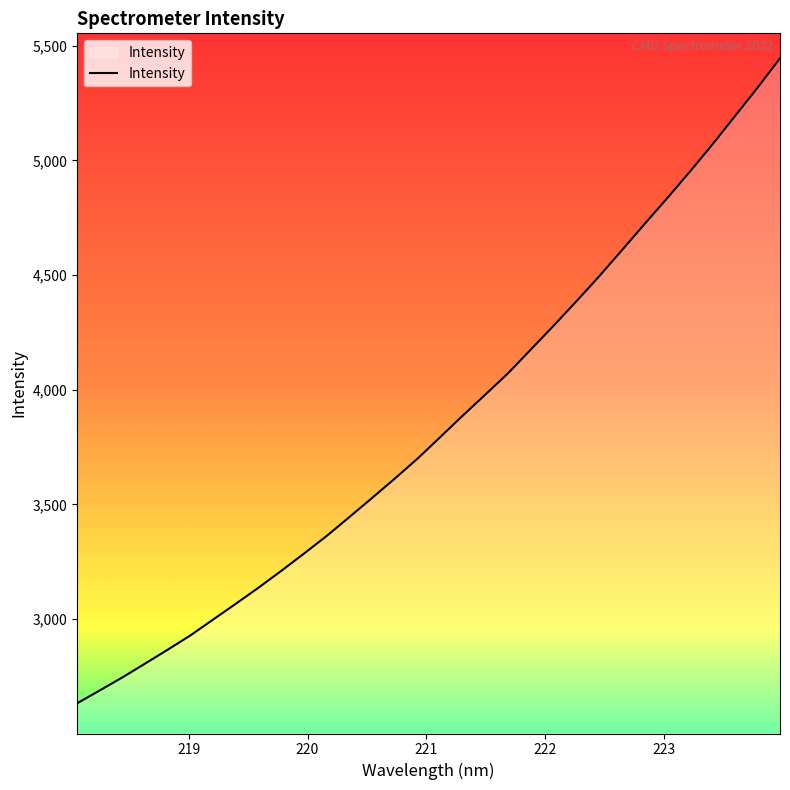

What is the greatest value displayed?

5445.3